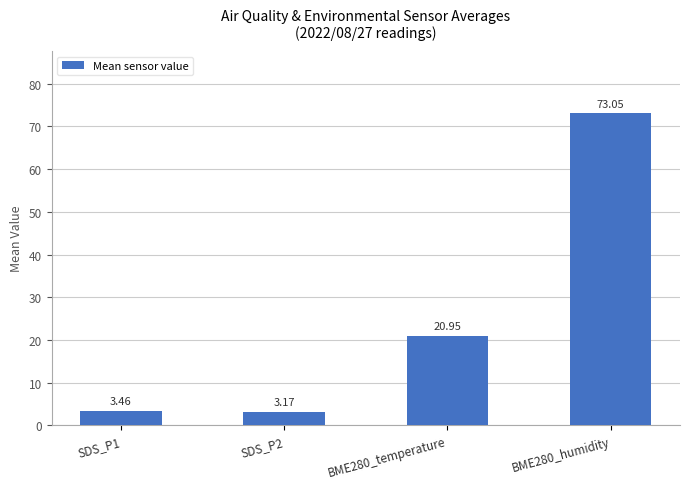

What is the change in value from SDS_P1 to BME280_humidity?

+69.6